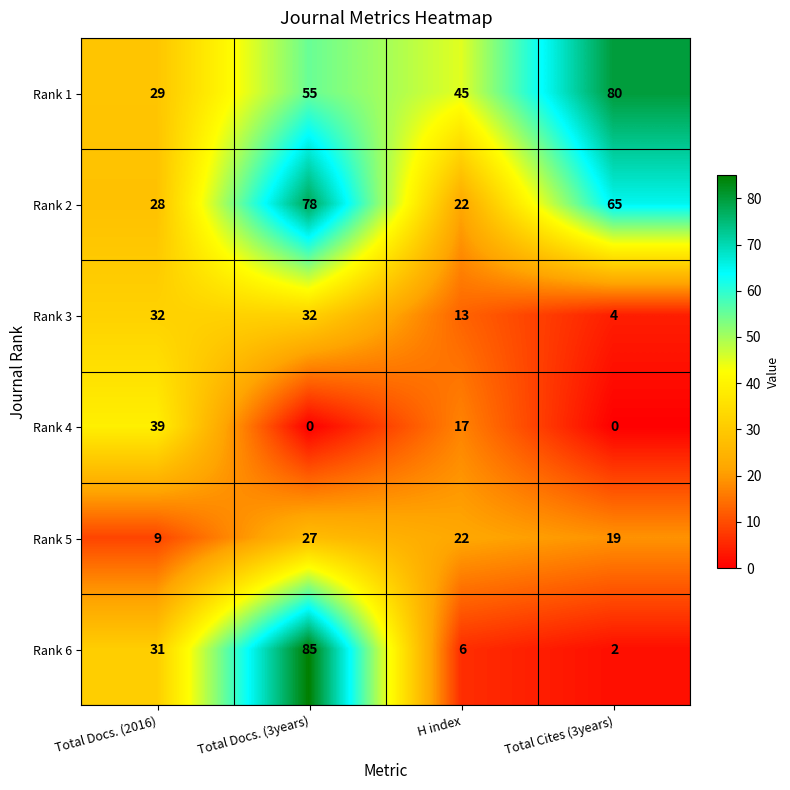

Reading left to right, extract all data points from this chart.

Rank 1: Total Docs. (2016)=29	Total Docs. (3years)=55	H index=45	Total Cites (3years)=80
Rank 2: Total Docs. (2016)=28	Total Docs. (3years)=78	H index=22	Total Cites (3years)=65
Rank 3: Total Docs. (2016)=32	Total Docs. (3years)=32	H index=13	Total Cites (3years)=4
Rank 4: Total Docs. (2016)=39	Total Docs. (3years)=0	H index=17	Total Cites (3years)=0
Rank 5: Total Docs. (2016)=9	Total Docs. (3years)=27	H index=22	Total Cites (3years)=19
Rank 6: Total Docs. (2016)=31	Total Docs. (3years)=85	H index=6	Total Cites (3years)=2